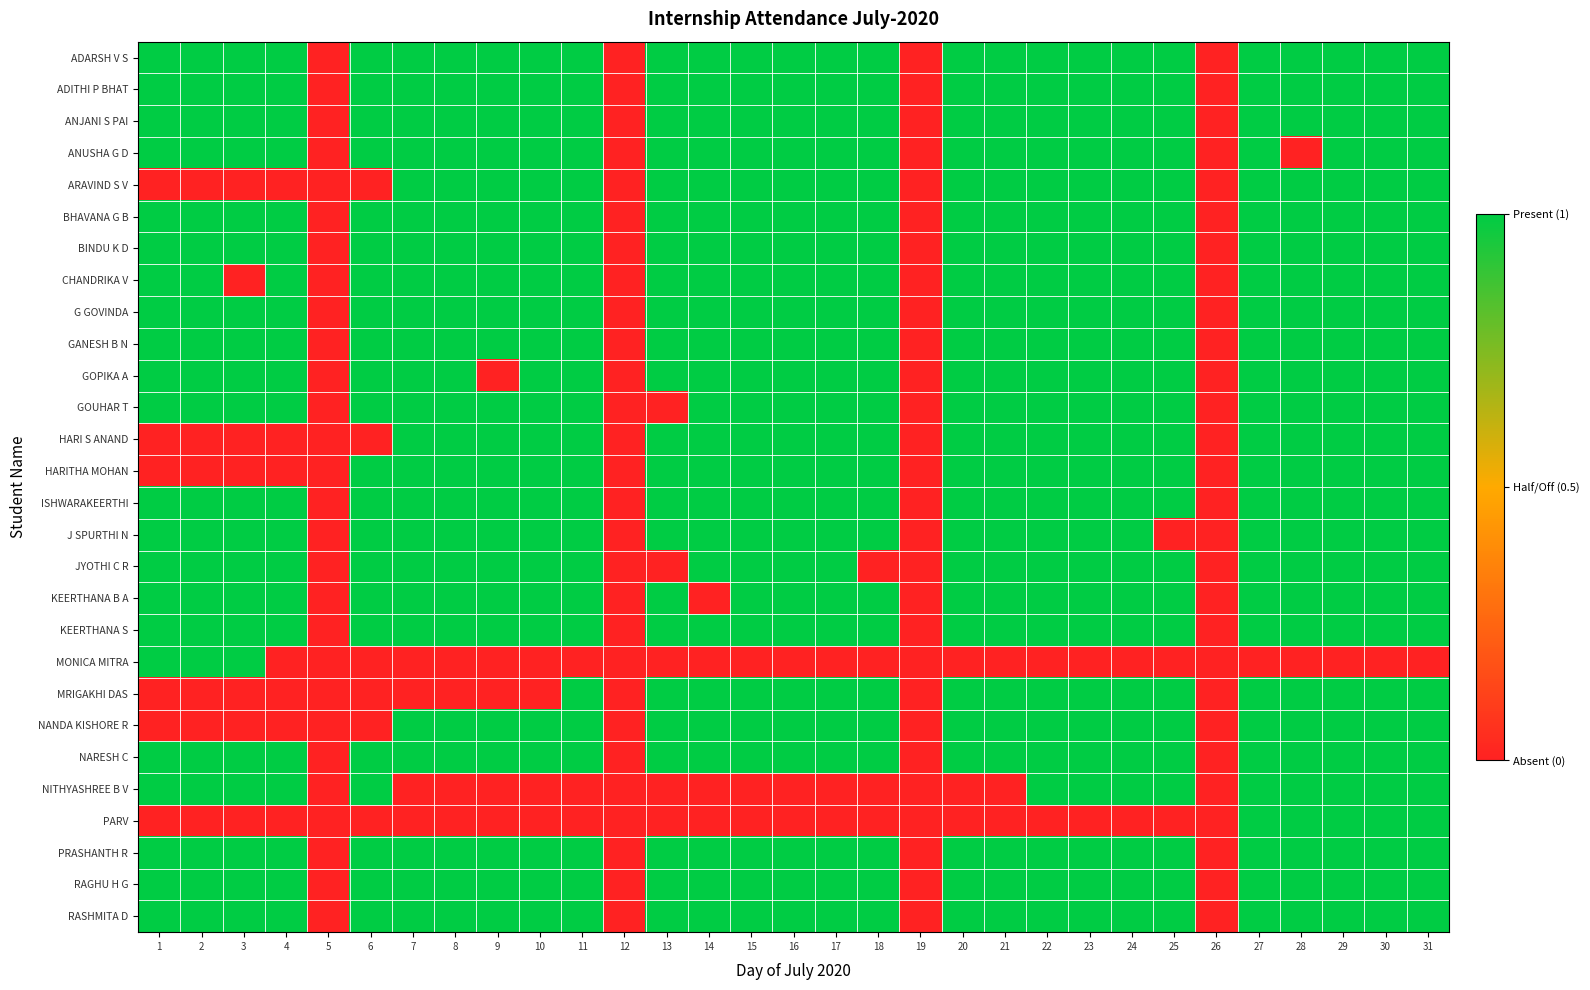

Which series has the widest spread of values?

ADARSH V S